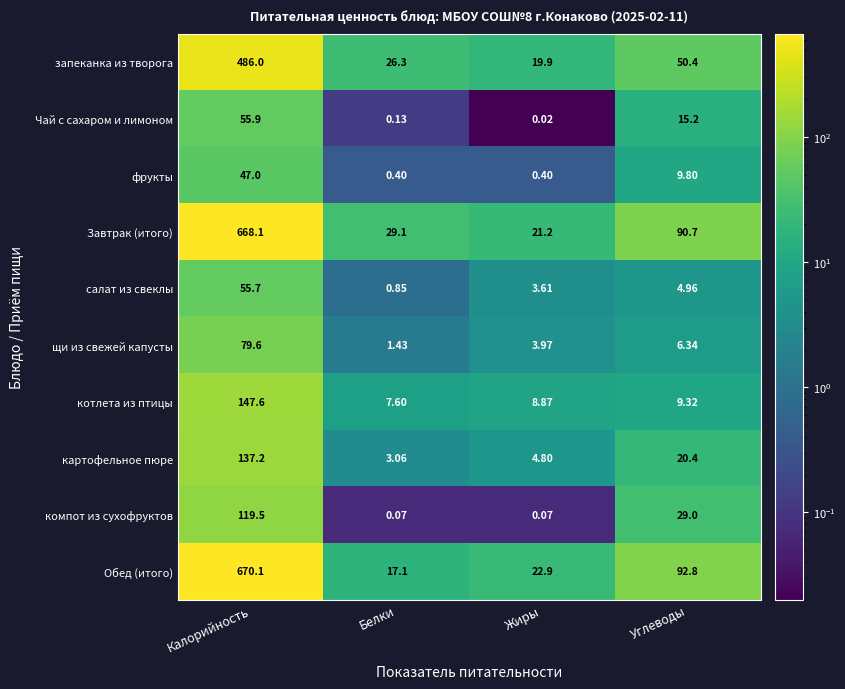

Which series has the largest total across all categories?

Завтрак (итого)